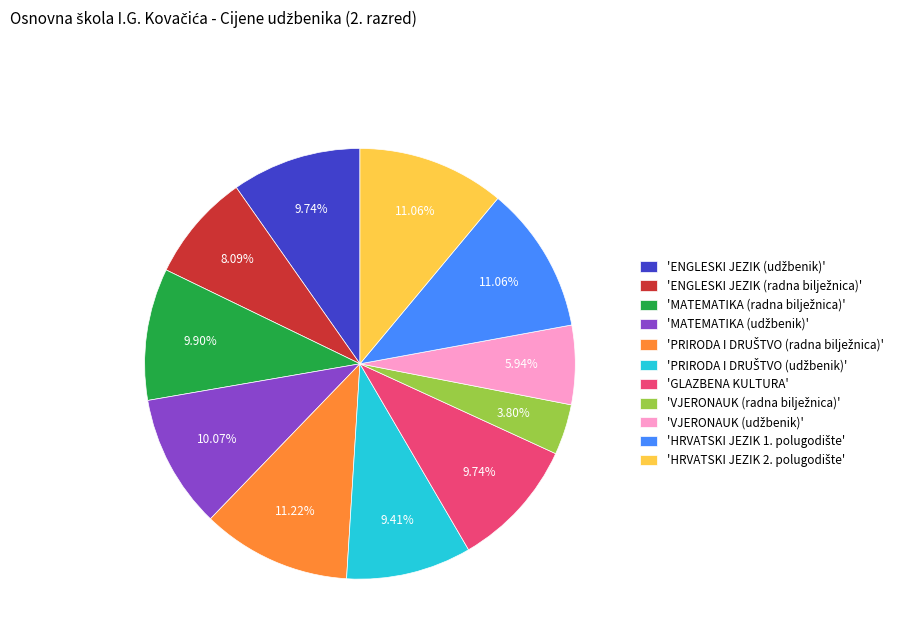

How many slices are in this pie chart?

11